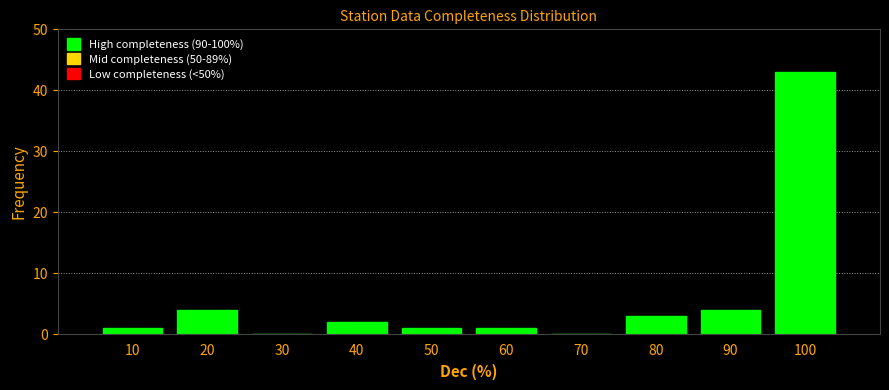

Reading left to right, extract all data points from this chart.

10=1	20=4	30=0	40=2	50=1	60=1	70=0	80=3	90=4	100=43